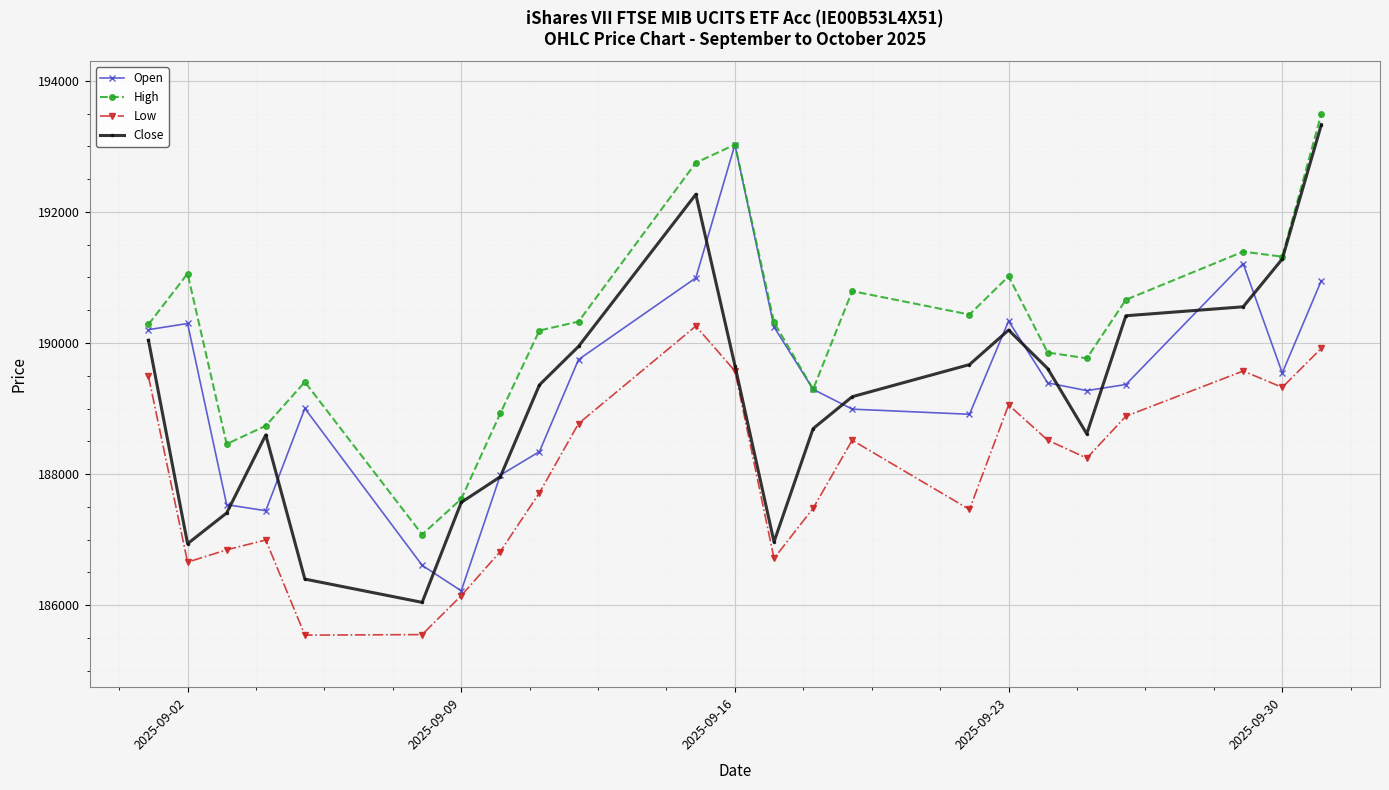

What is the minimum value for Open?

186218